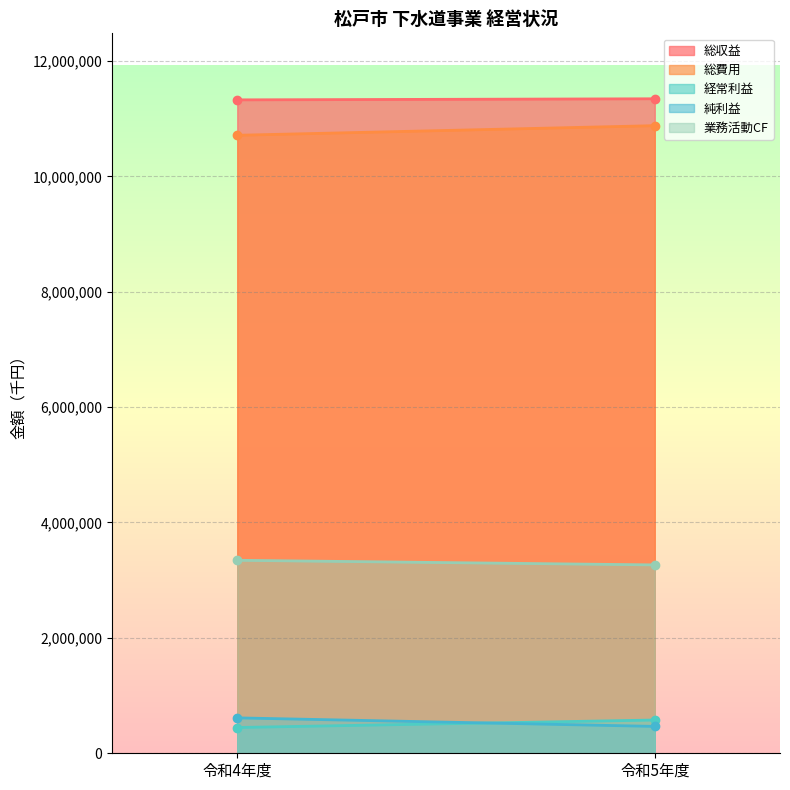

What position from the right is 令和4年度?

2